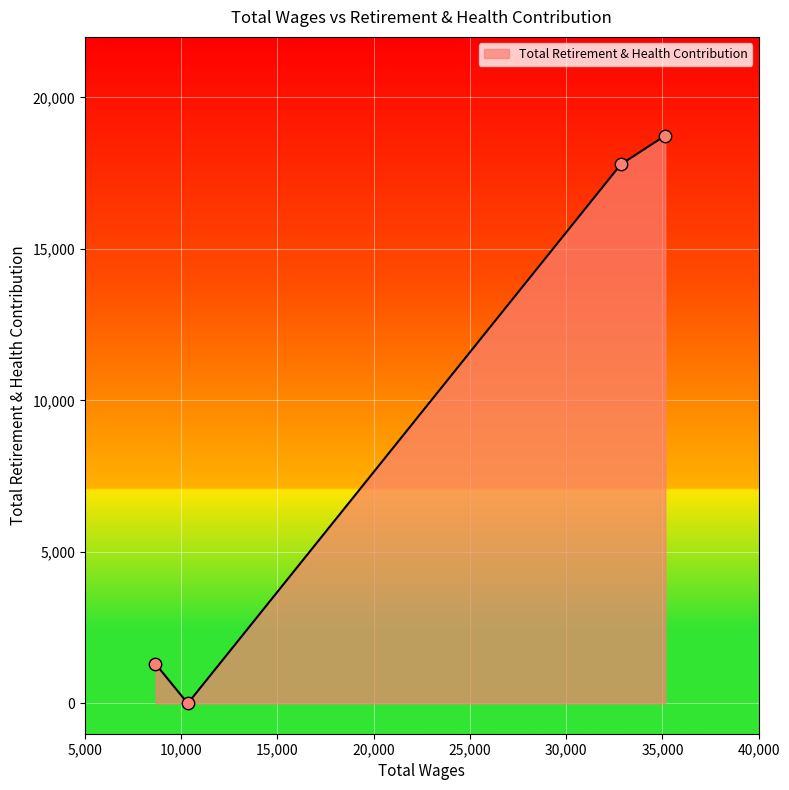

True or false: there are more than 2 points higher than both neighbors.

False